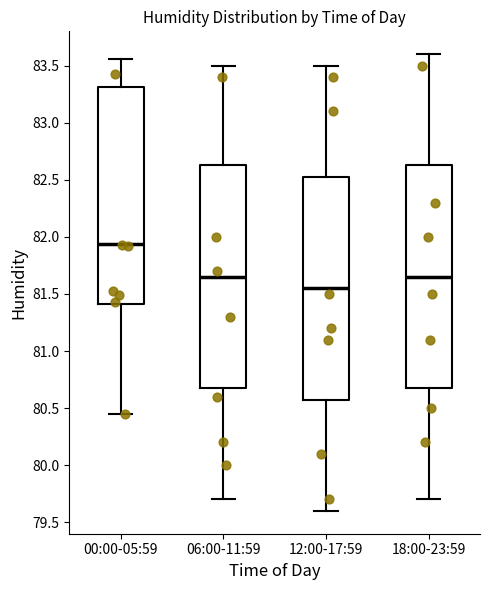

Where does the lower whisker of the box for 18:00-23:59 end on the y-axis? The values are not printed on the chart, so give them approximately, as read against the axis.

79.70